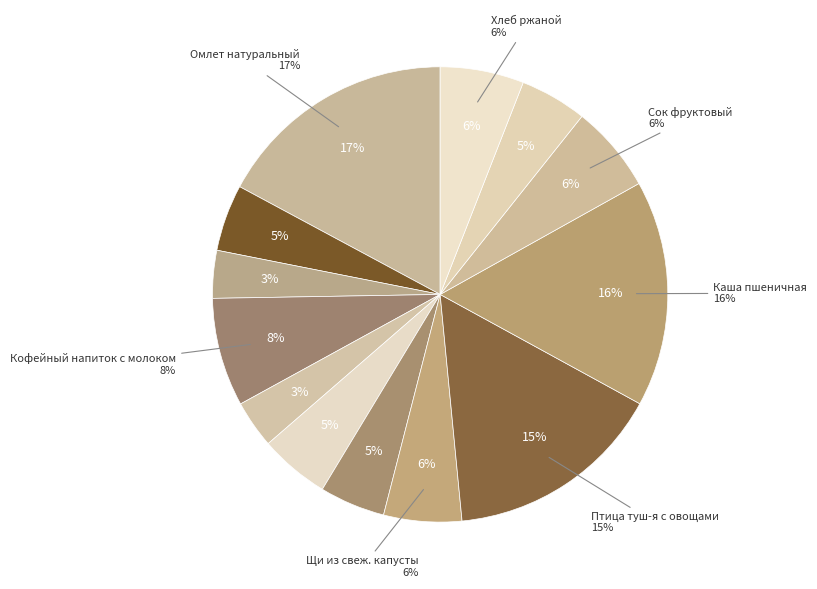

What is the largest slice in the pie chart?

Омлет натуральный